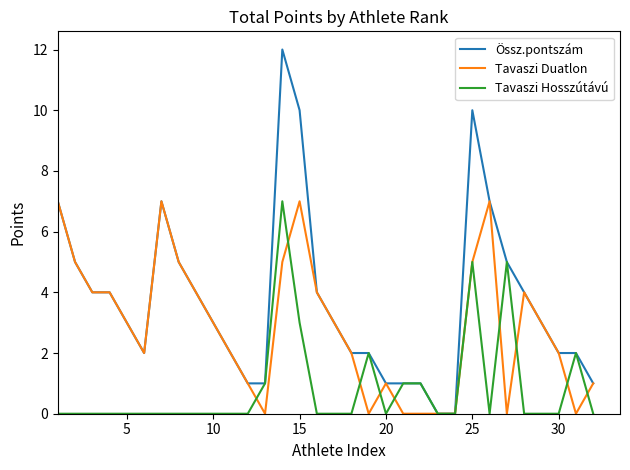

What is the maximum value shown in the chart?

12